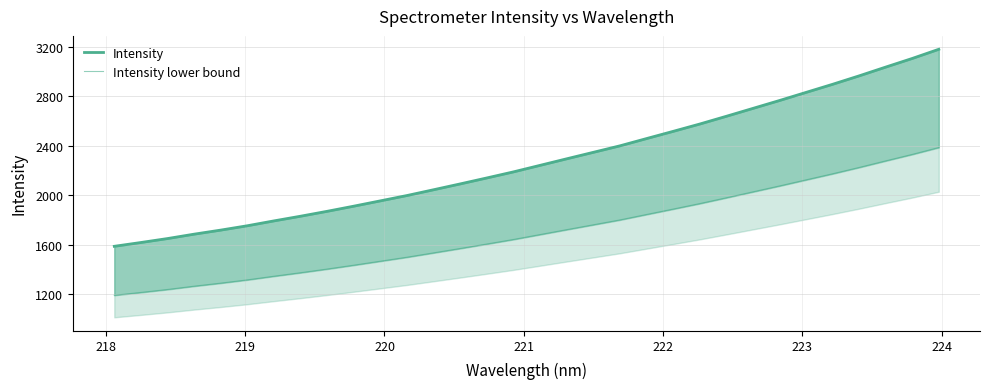

What is the difference between the maximum and minimum values in the Intensity series?

1594.4